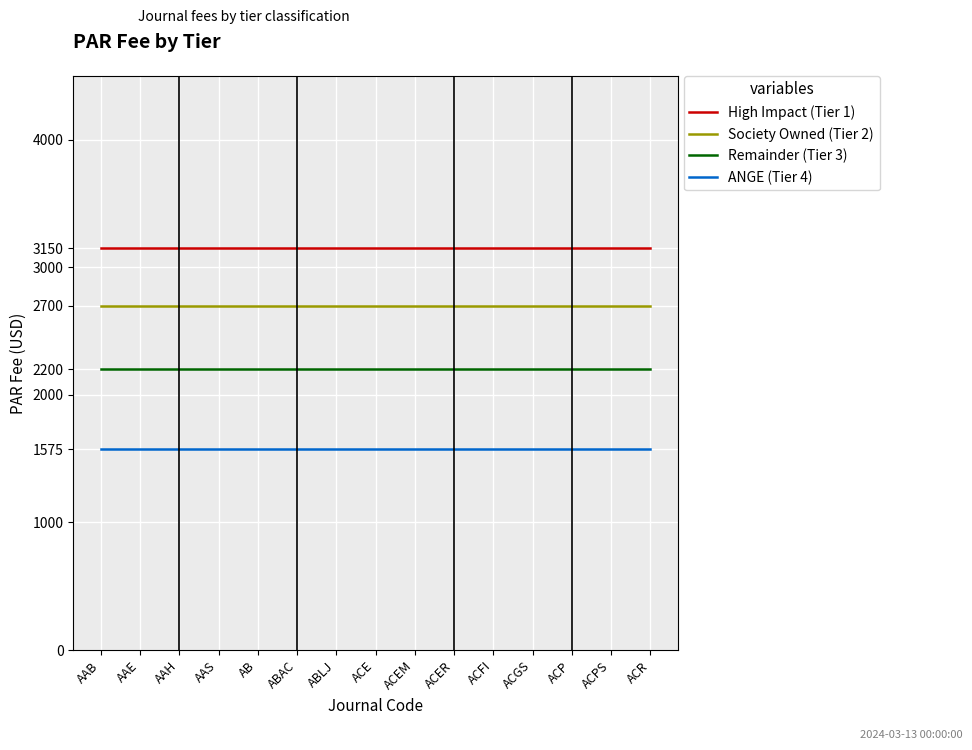

What is the sum of all Remainder (Tier 3) values?

33000